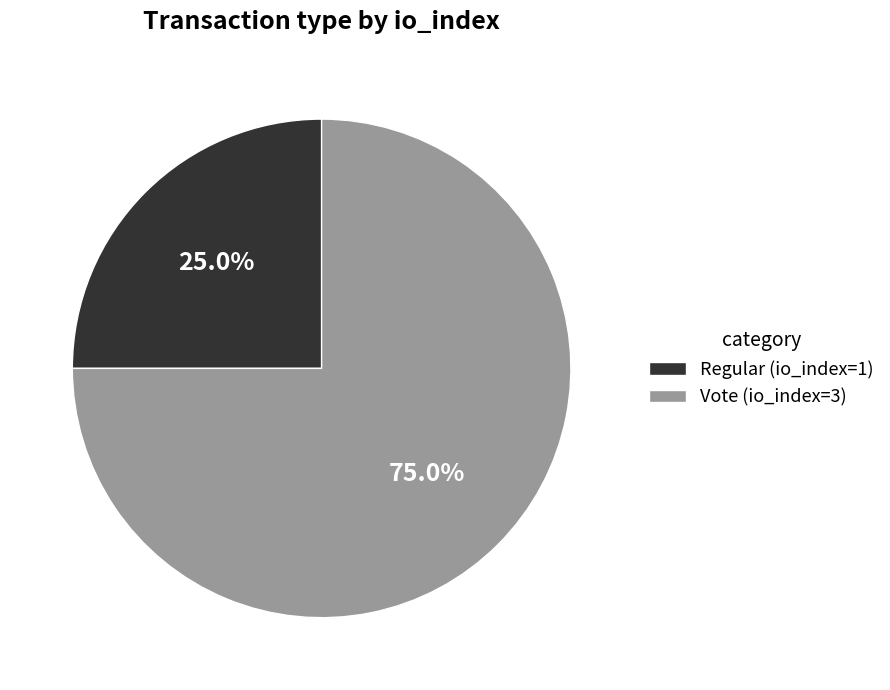

Which slice is the smallest?

Regular (io_index=1)